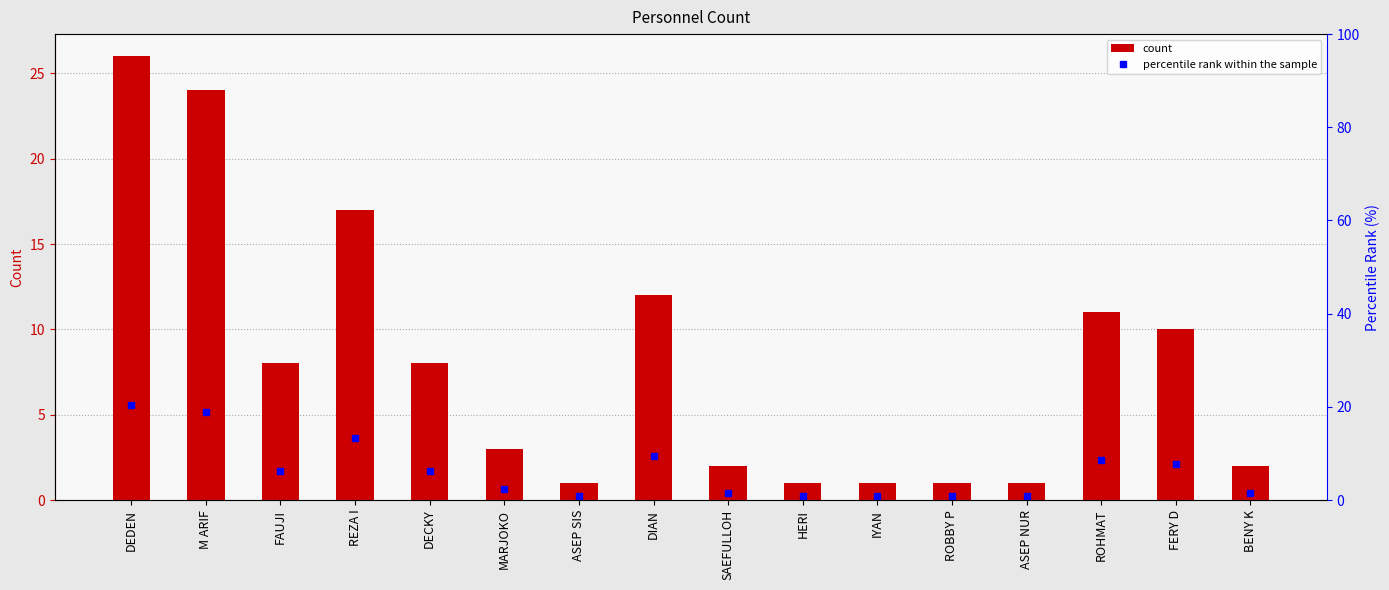

What are all the series names shown in the legend?

count, percentile rank within the sample